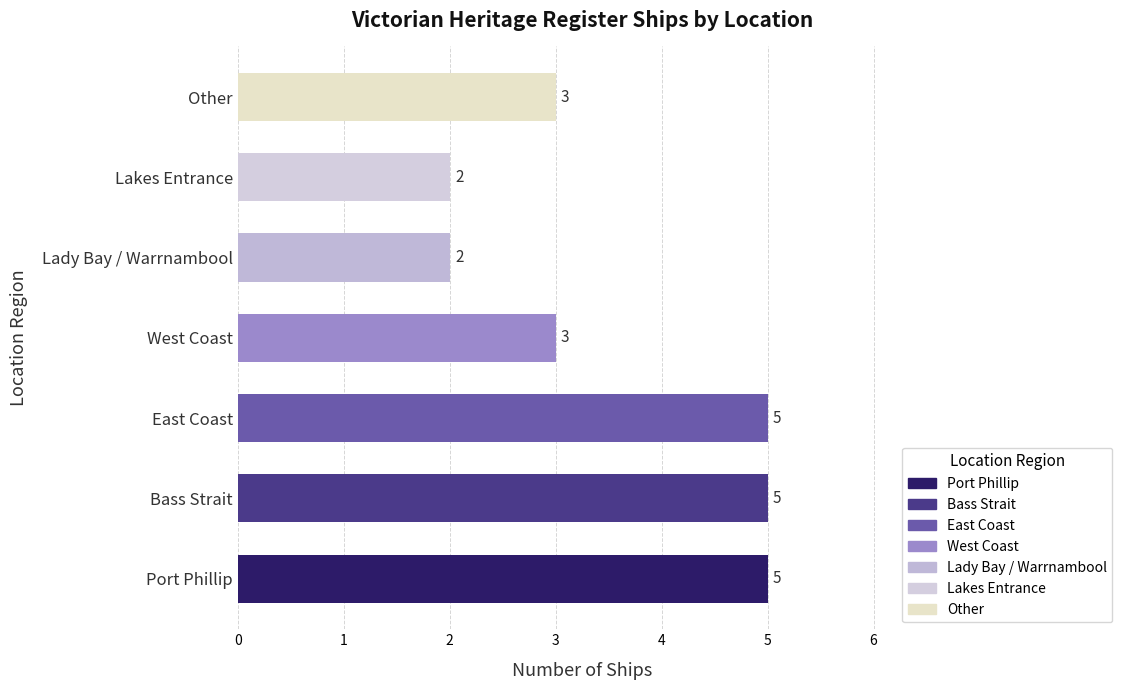

Which has a higher value, Other or Port Phillip?

Port Phillip